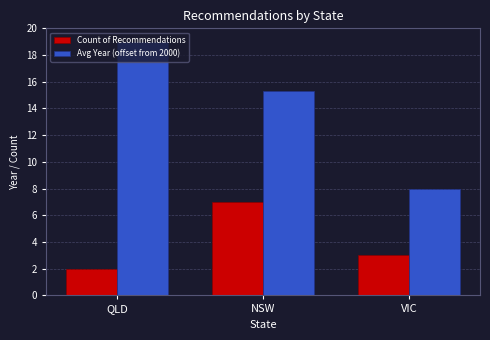

Which series changed the most between QLD and NSW?

Count of Recommendations